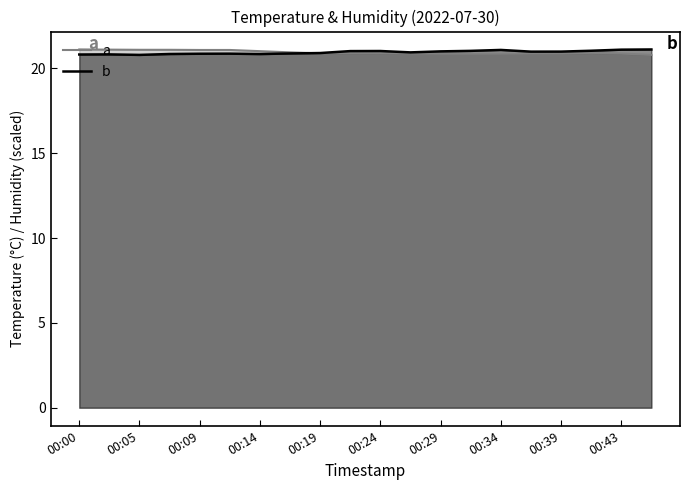

How many categories are shown in the chart?

20